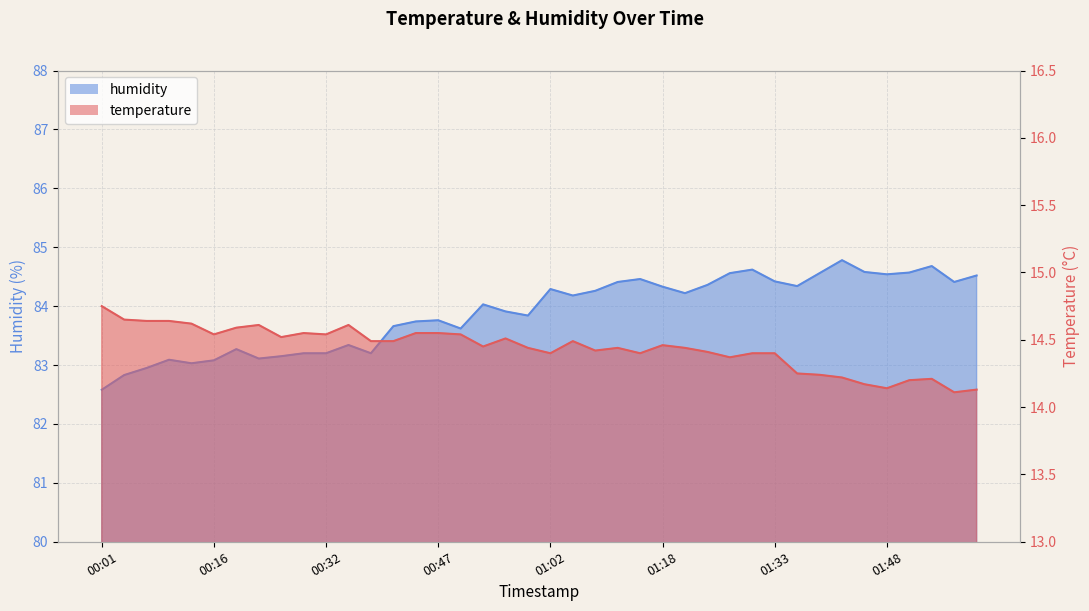

What is the label of the 5th point from the left?

00:13